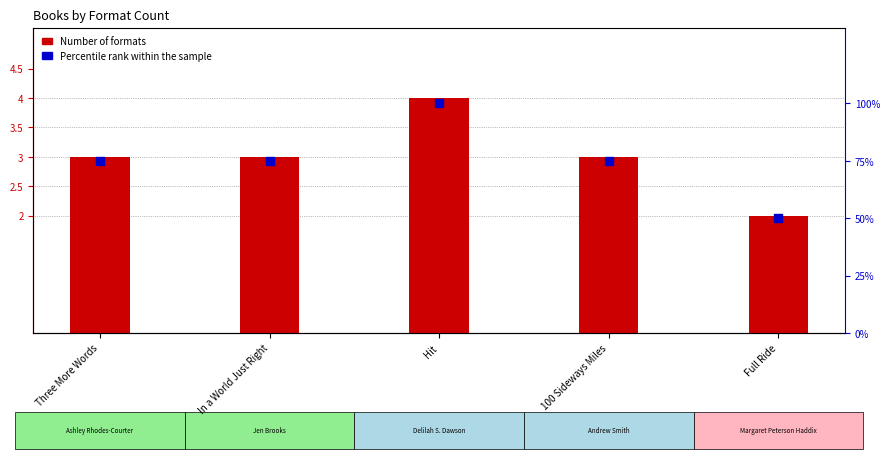

Which series has the largest total across all categories?

Percentile rank within the sample